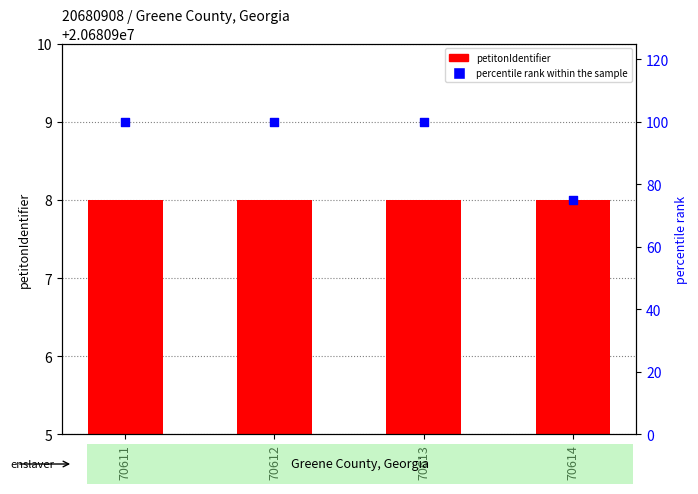

At how many categories does at least one series exceed 36?

4